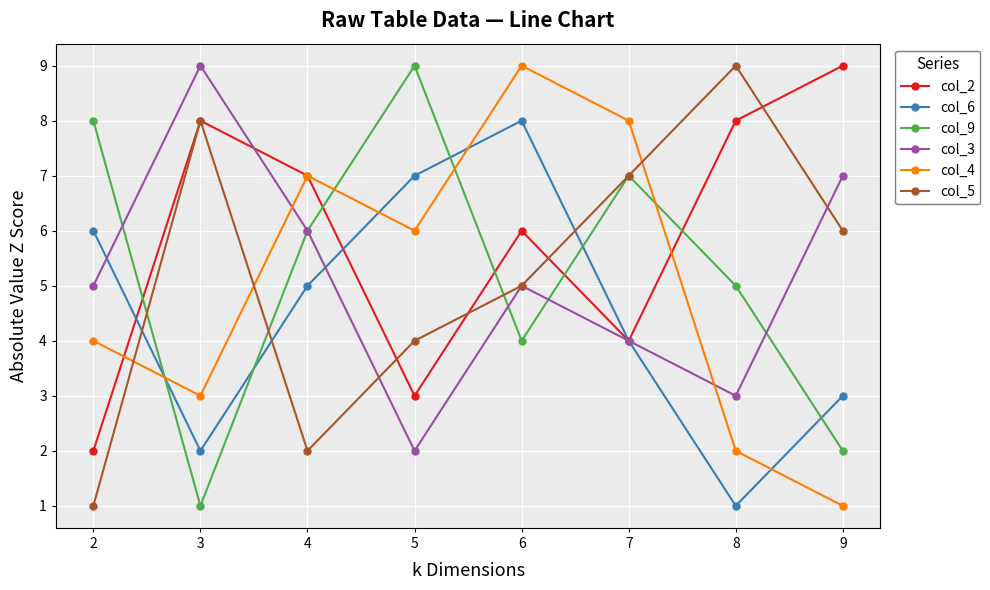

How many col_4 values are between 3 and 8?

5